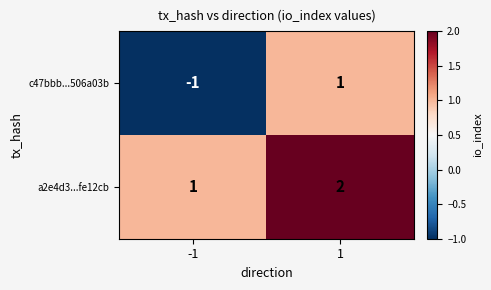

Reading right to left, what are all the values shown in this chart?

c47bbb...506a03b: 1	-1
a2e4d3...fe12cb: 2	1